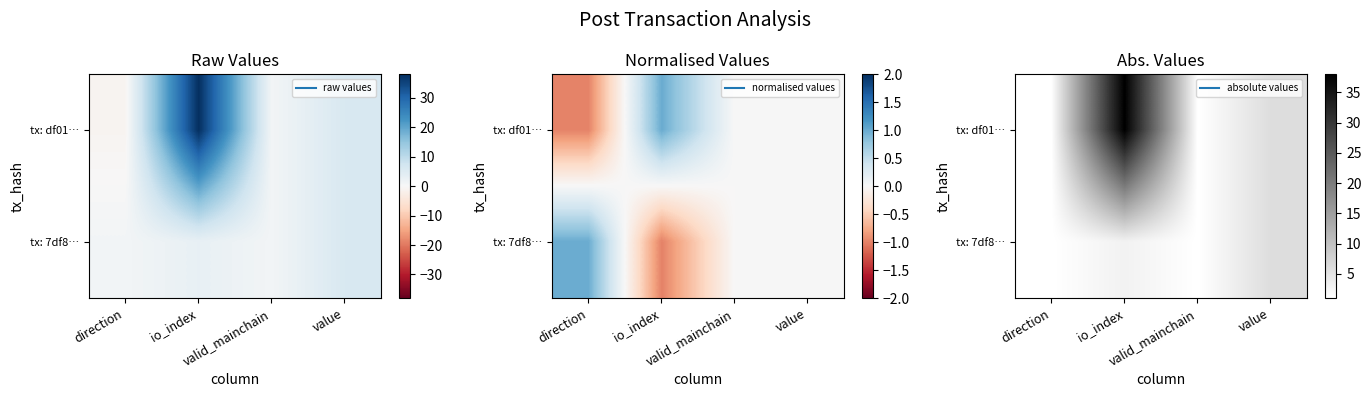

What is the greatest value displayed?

38.0